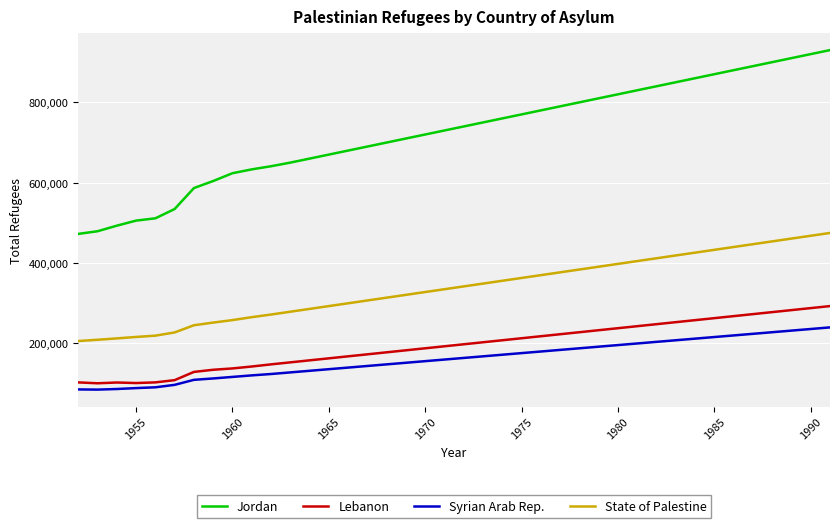

What is the difference between the maximum and minimum values in the Jordan series?

457353